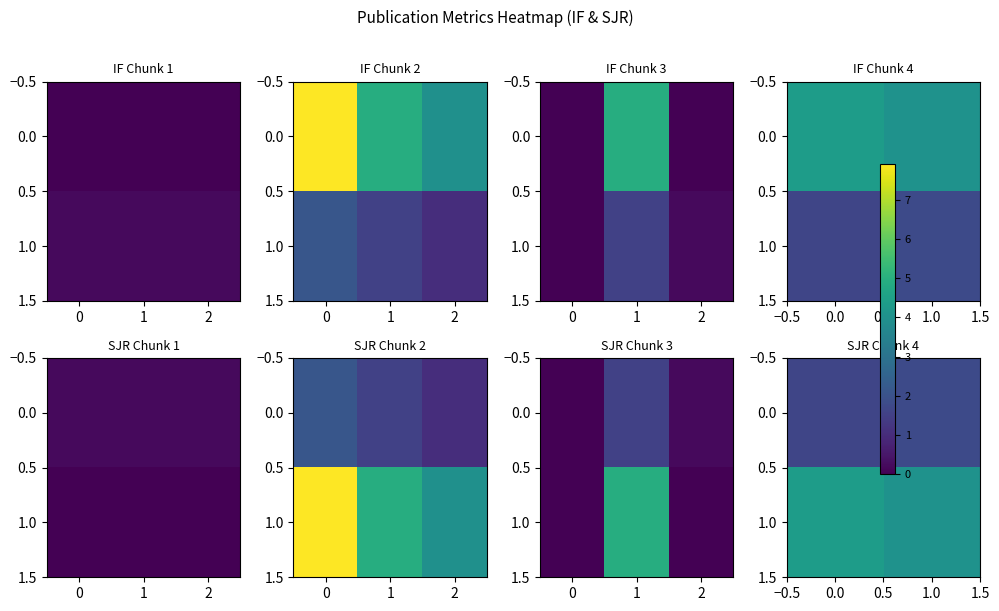

At how many categories does at least one series exceed 3?

2